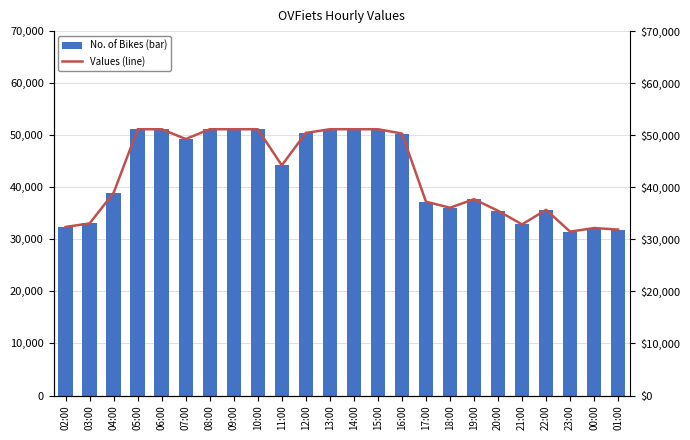

How many data points does each series have?

24